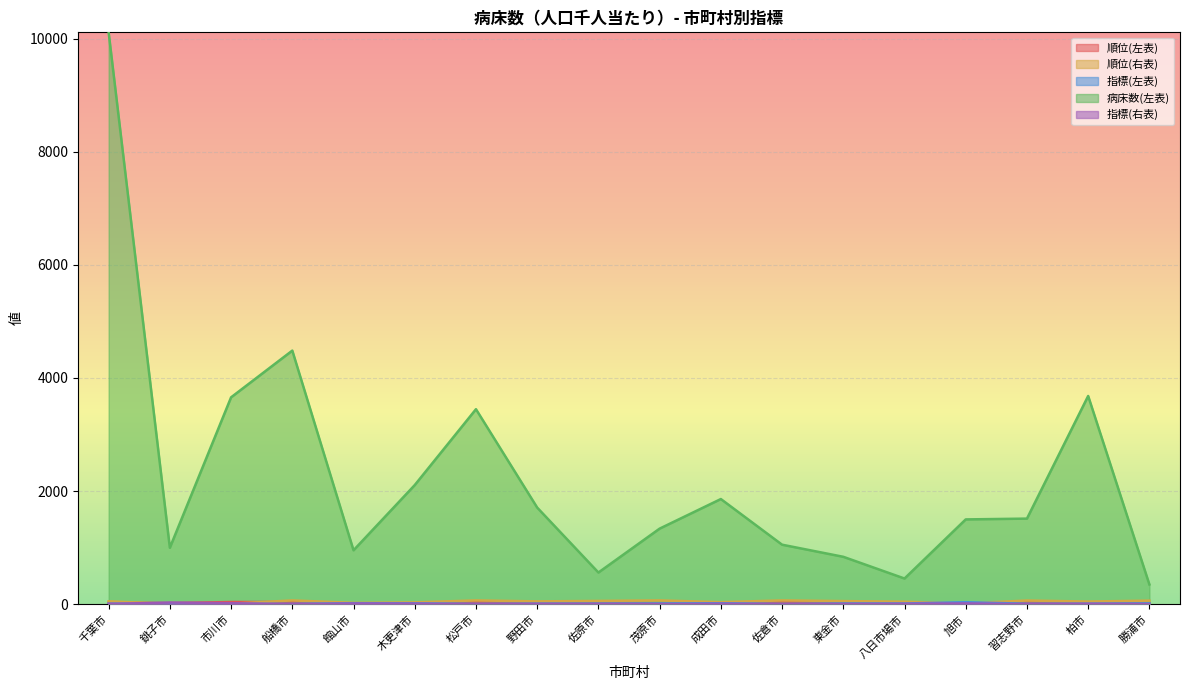

What is the average value of the 順位(右表) series?

46.6